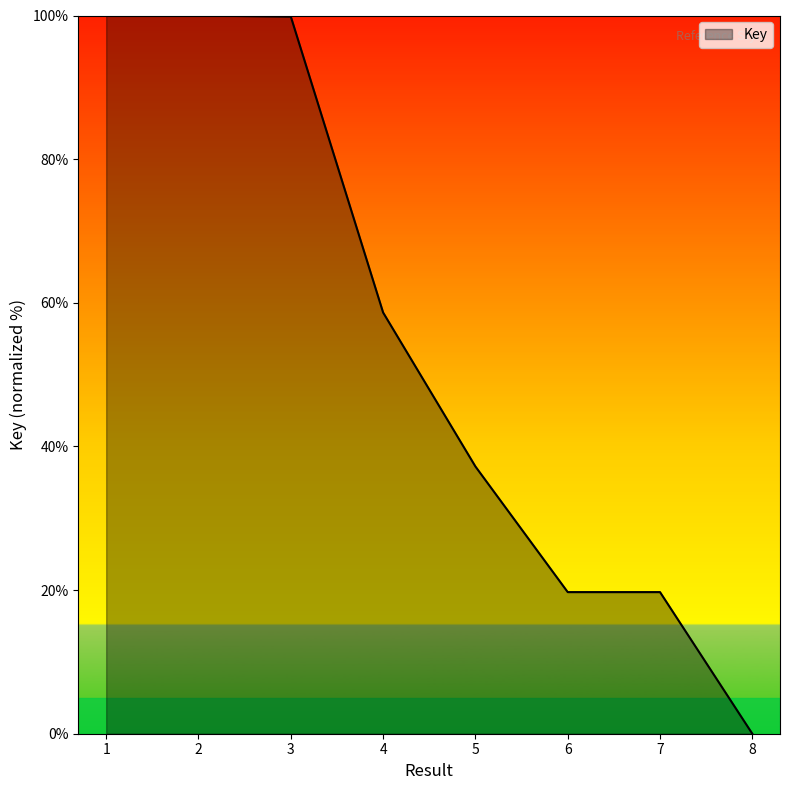

Does the chart display data point markers on the line(s)?

No